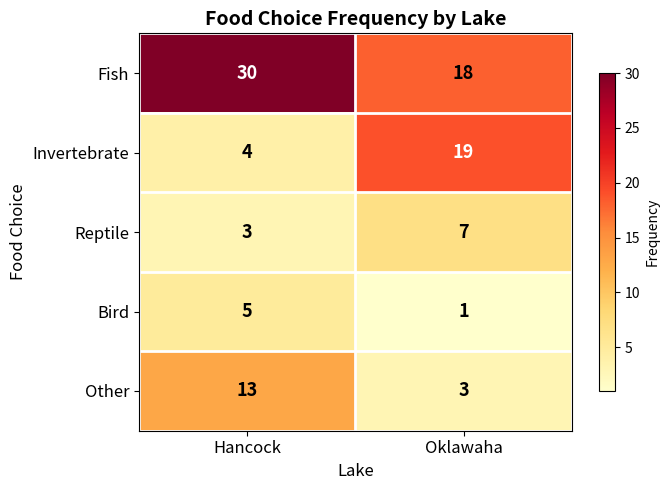

Which series changed the most between Hancock and Oklawaha?

Invertebrate